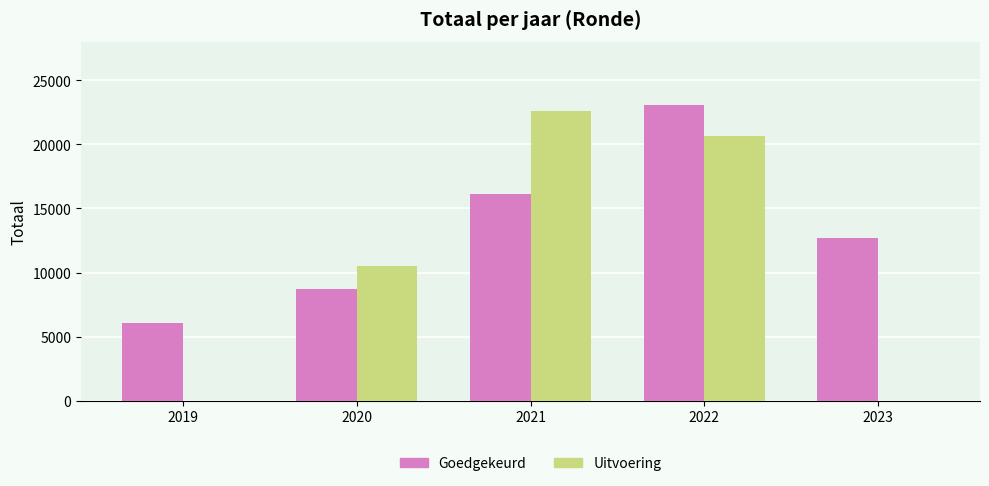

Reading left to right, transcribe all the data shown in this chart.

Goedgekeurd: 2019=6093	2020=8707	2021=16158	2022=23071	2023=12662
Uitvoering: 2019=0	2020=10497	2021=22616	2022=20613	2023=0